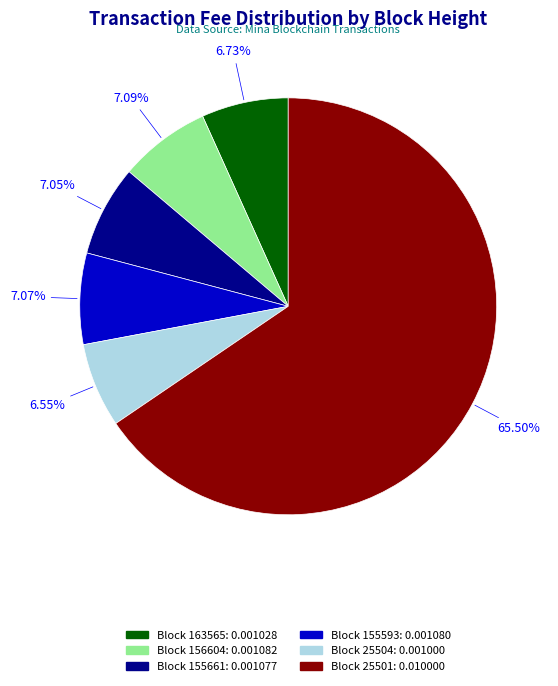

How many segments does this pie chart have?

6